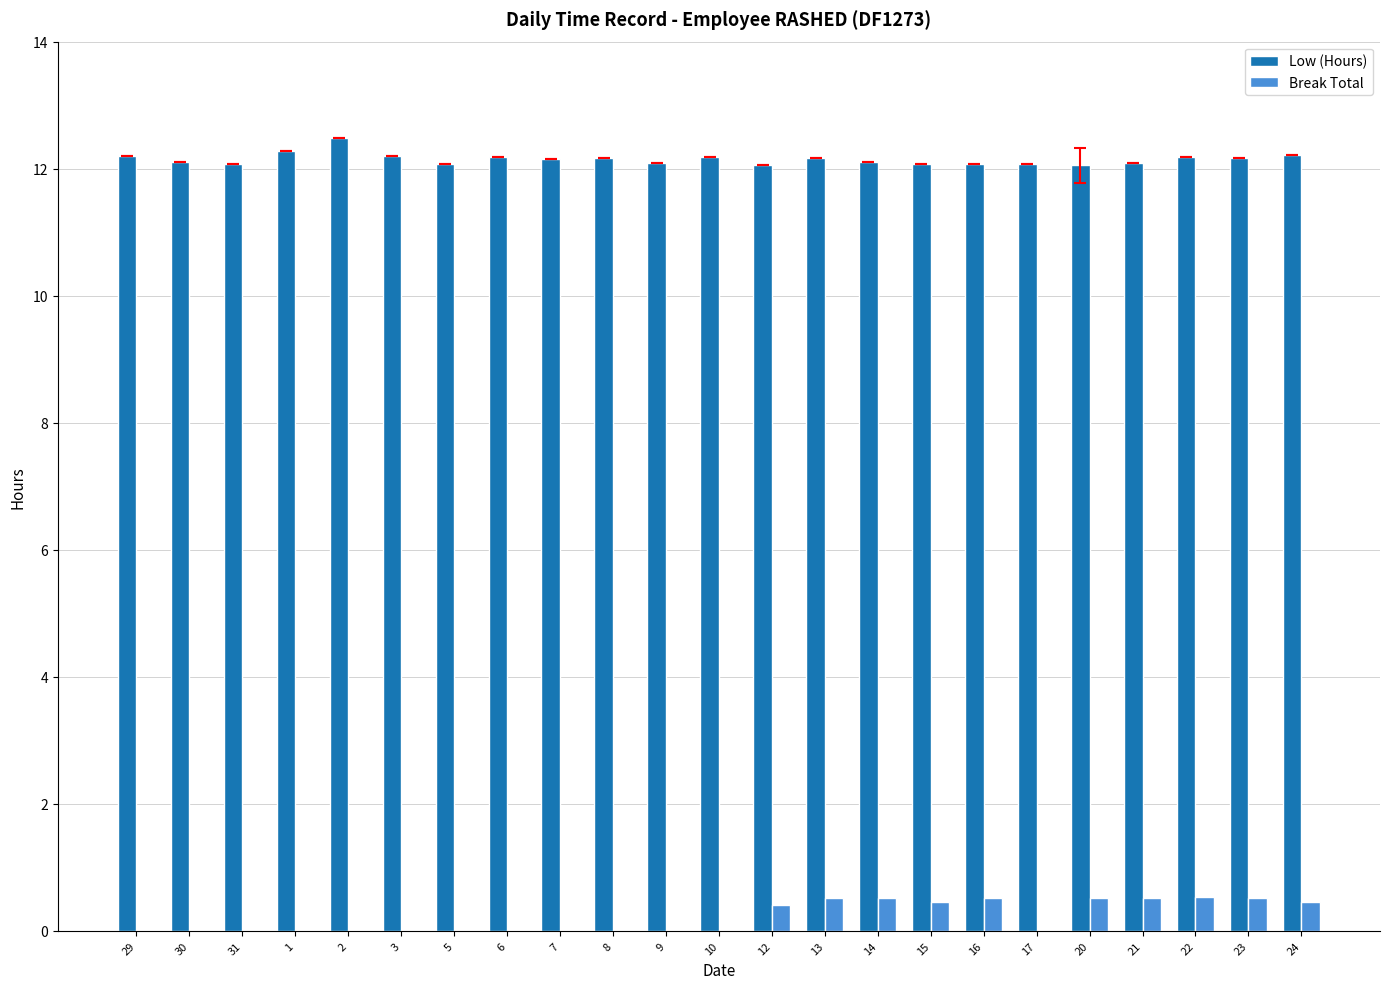

At which label is Low (Hours) closest to 12?

20